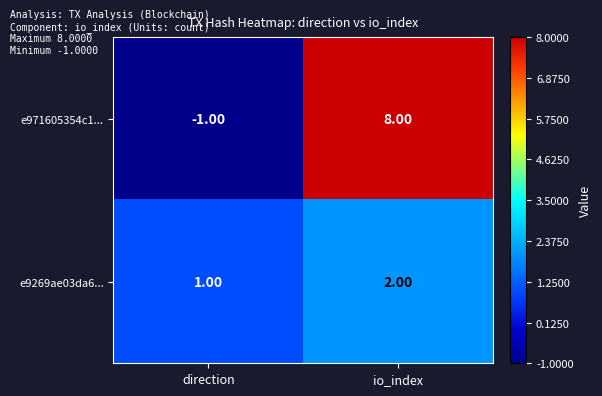

List the series in order of their overall mean, highest first.

e971605354c1..., e9269ae03da6...